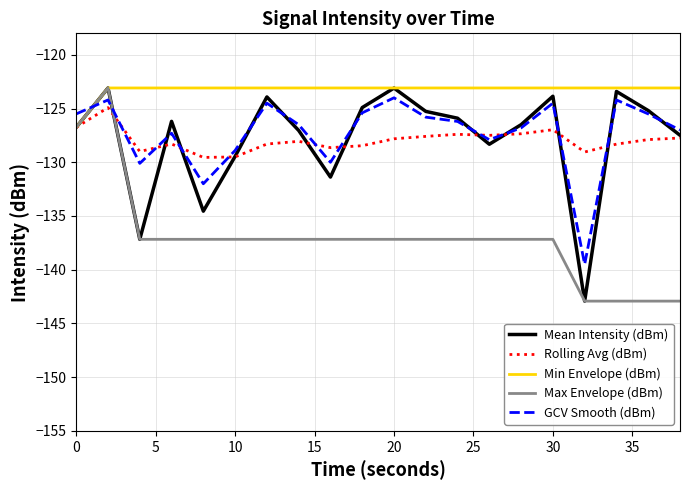

Which series has the largest total across all categories?

Min Envelope (dBm)